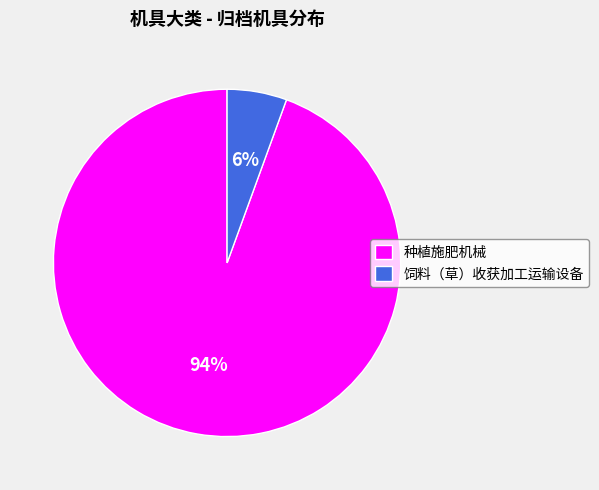

Between 饲料（草）收获加工运输设备 and 种植施肥机械, which is larger?

种植施肥机械